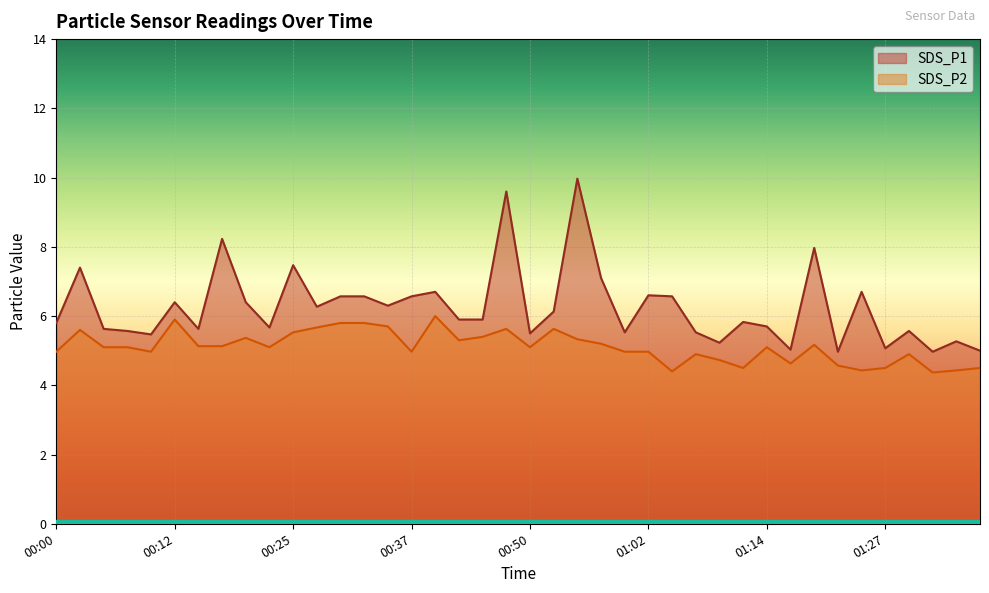

Which category has the highest value in the SDS_P2 series?

00:39